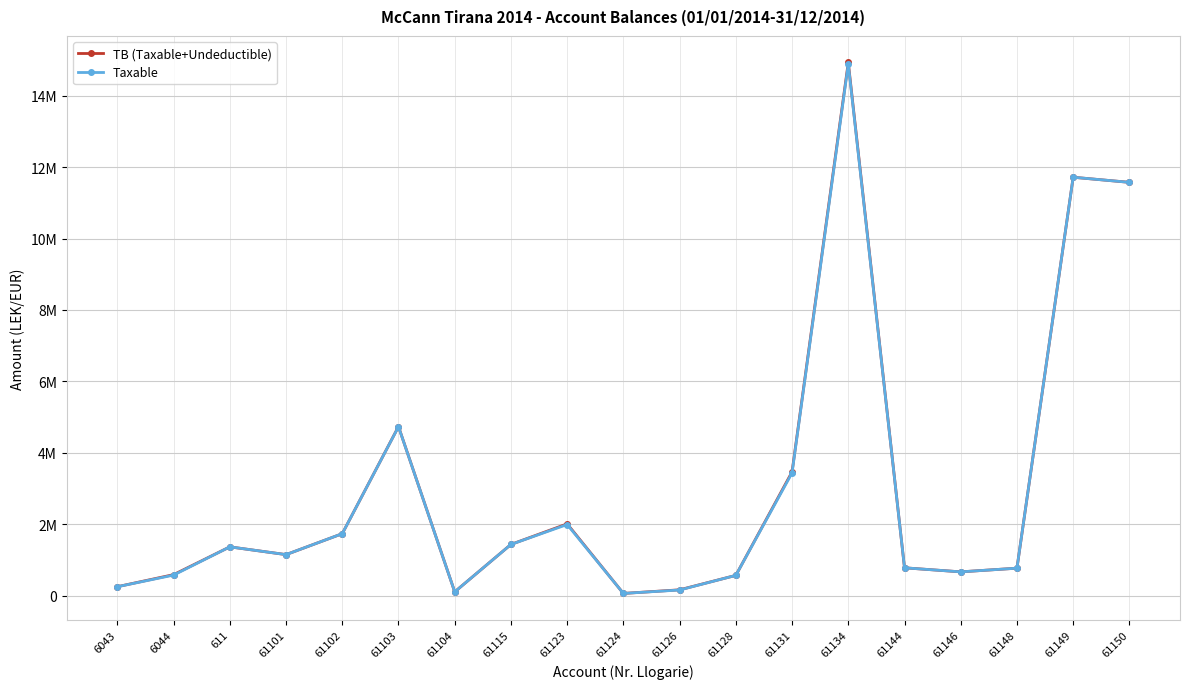

How many interior local valleys does the Taxable series have?

4